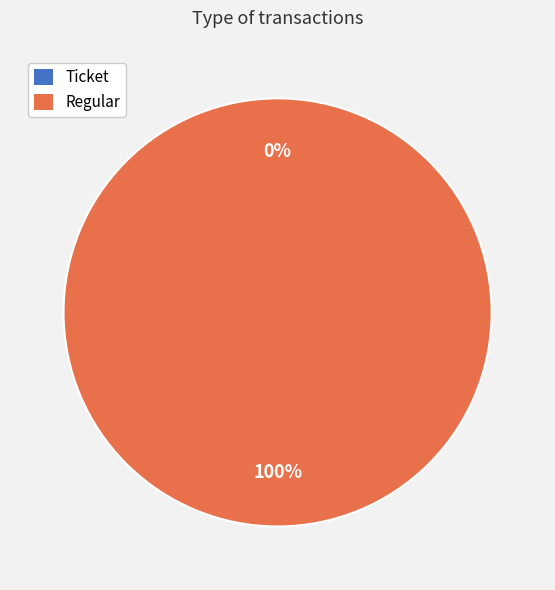

The Ticket slice represents 0% of the pie. True or false?

True